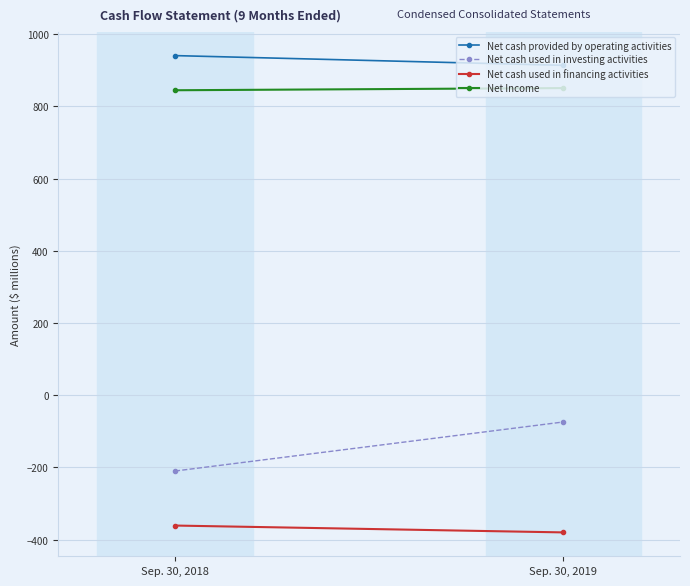

The Net cash used in financing activities series shows -602 at Sep. 30, 2018. True or false?

False